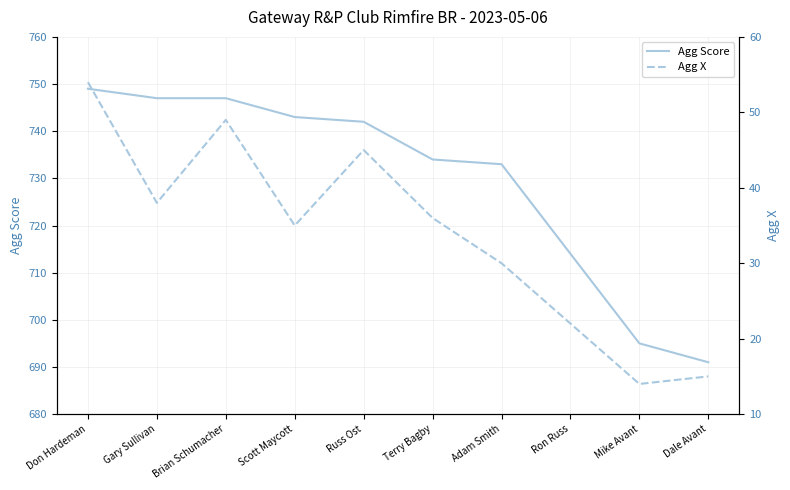

What position from the left is Mike Avant?

9